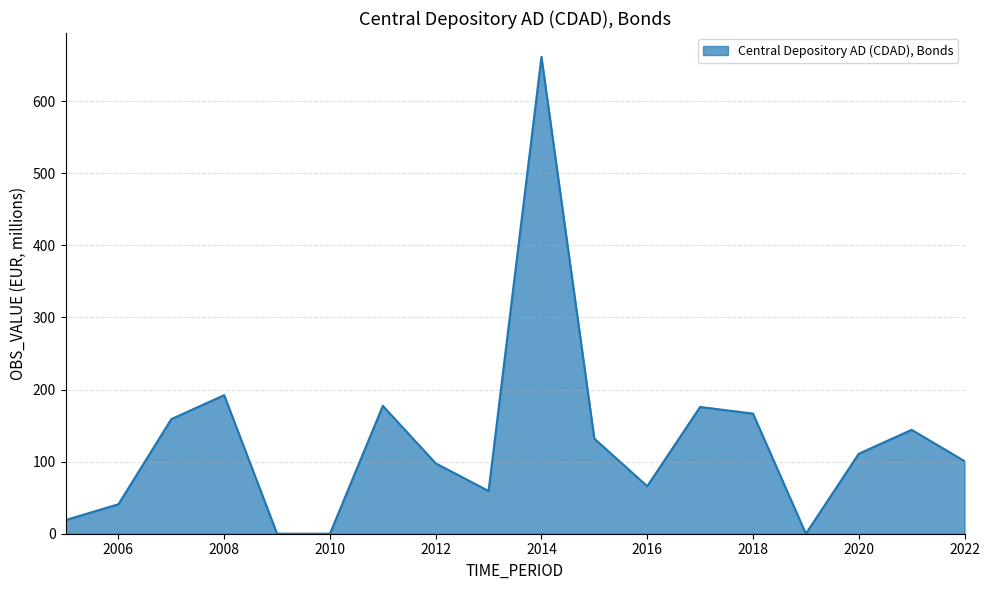

What is the greatest value displayed?

661.6